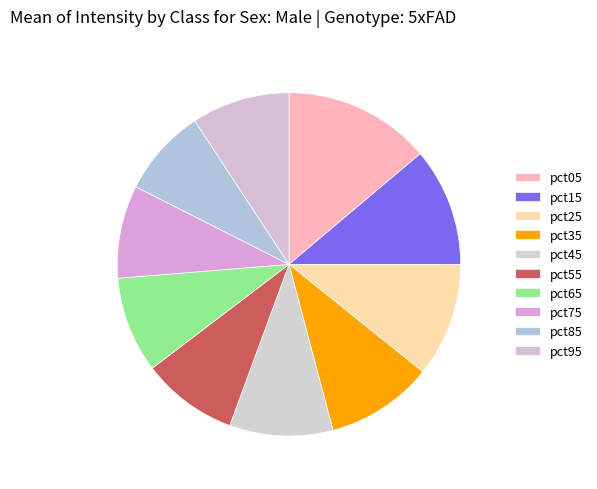

To the nearest percent, what is the difference between the largest and smallest slice percentages?

6%